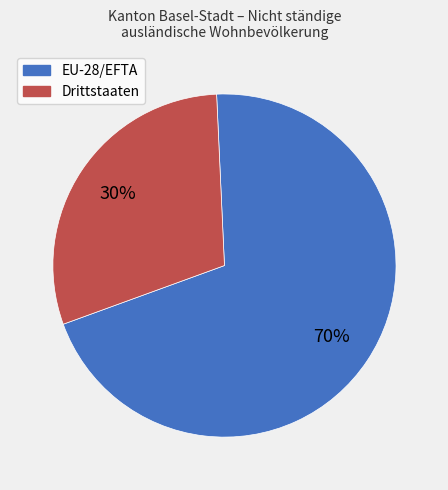

To the nearest percent, what percentage of the pie is Drittstaaten?

30%